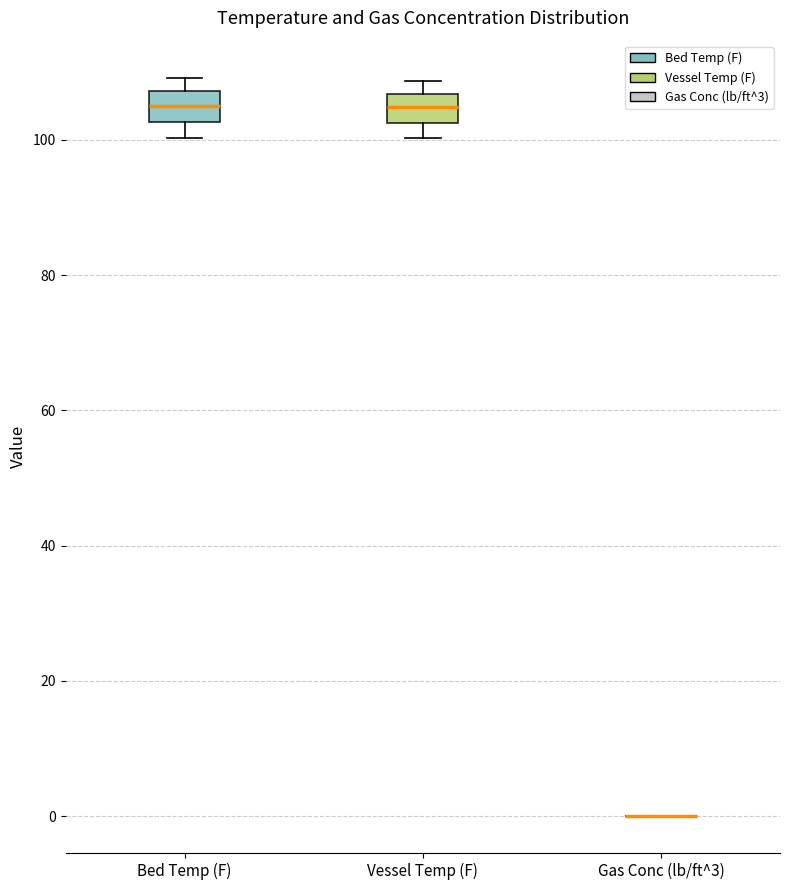

Reading left to right, transcribe this box plot: for each box, give where its median line is, the range the box spans, and where its two whiskers end, as read against the y-axis. The values are not printed on the chart, so give them approximately, as read against the axis.

Bed Temp (F): median 106, box 102 to 108, whiskers 100 to 110
Vessel Temp (F): median 104, box 102 to 106, whiskers 100 to 108
Gas Conc (lb/ft^3): box collapsed to a line at 0, whiskers 0 to 0